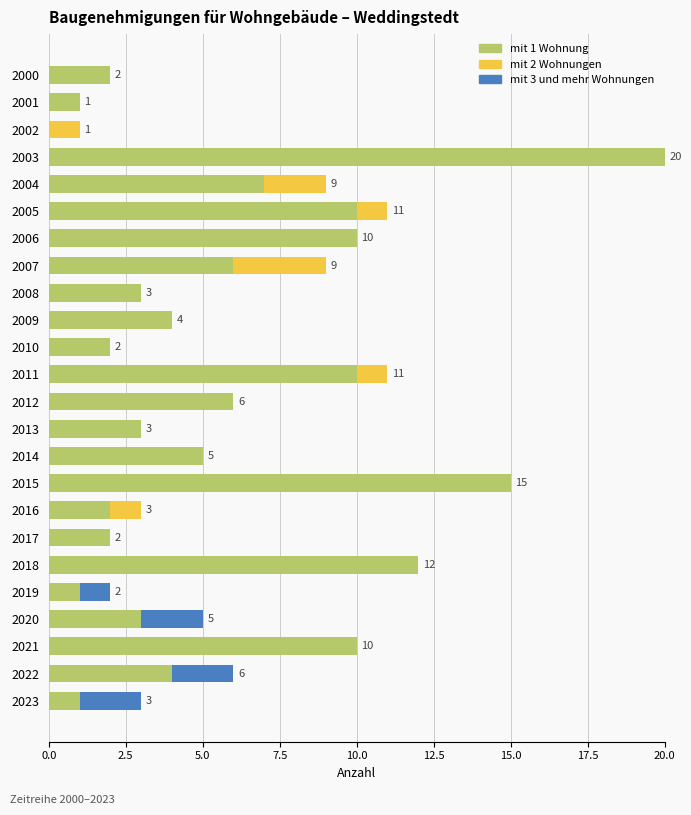

True or false: mit 1 Wohnung has a value of 1 at 2008.

False